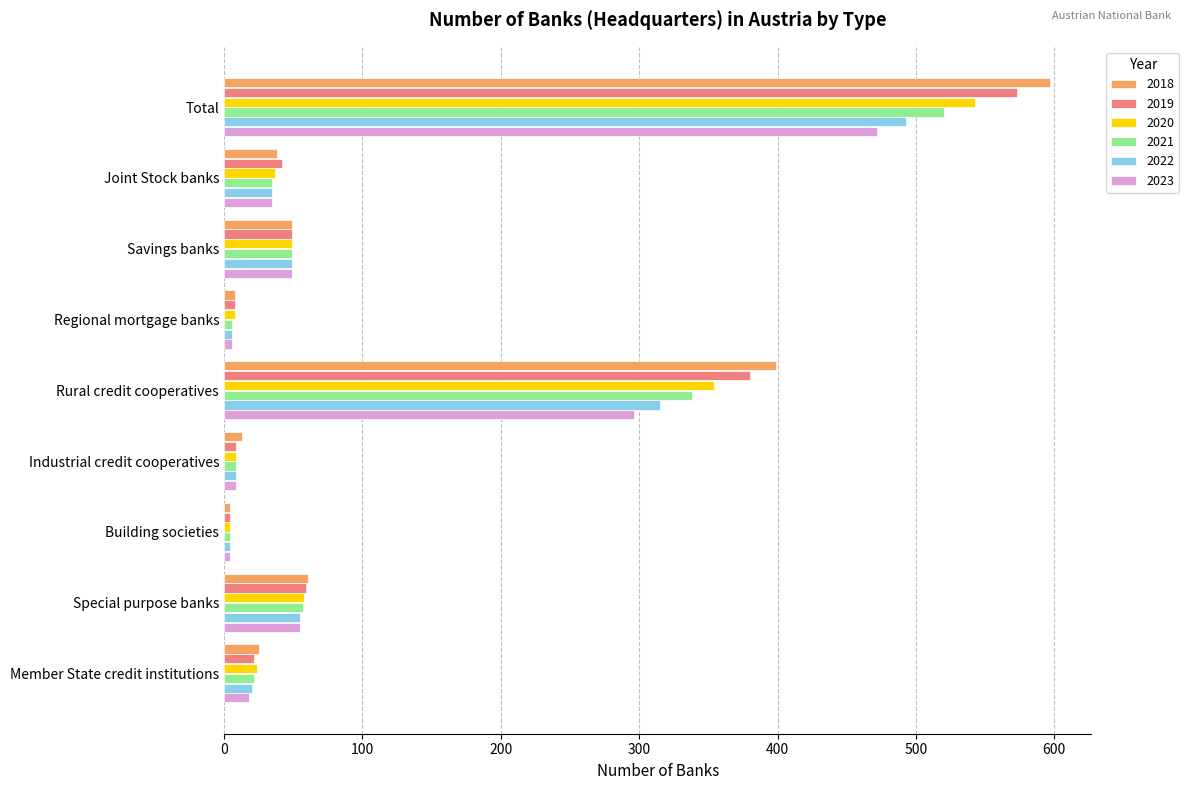

List the series in order of their overall mean, highest first.

2018, 2019, 2020, 2021, 2022, 2023